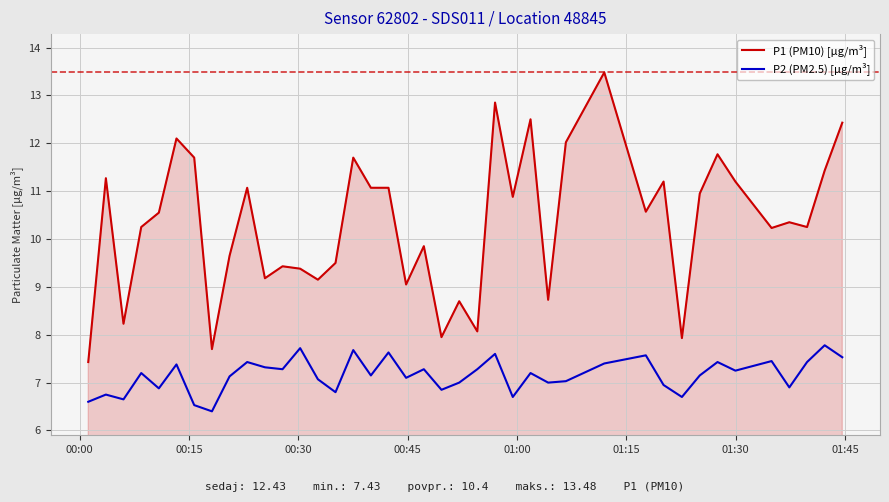

Does the chart have visible grid lines?

Yes